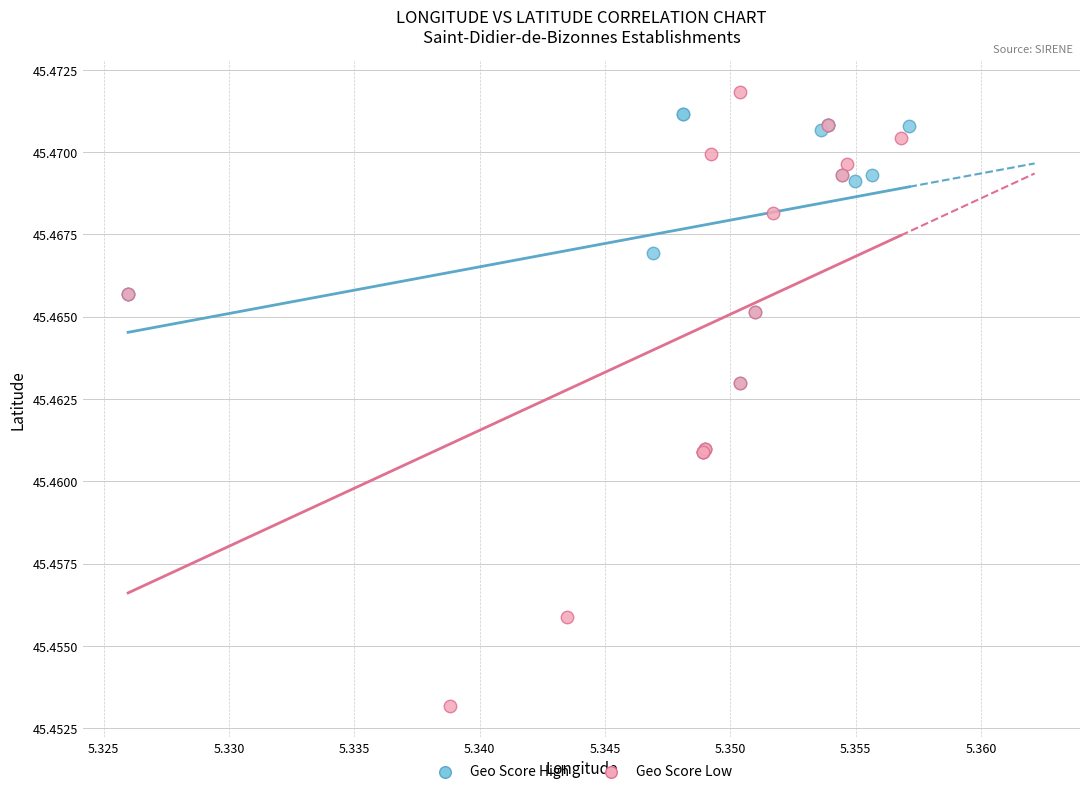

What are all the series names shown in the legend?

Geo Score High, Geo Score Low